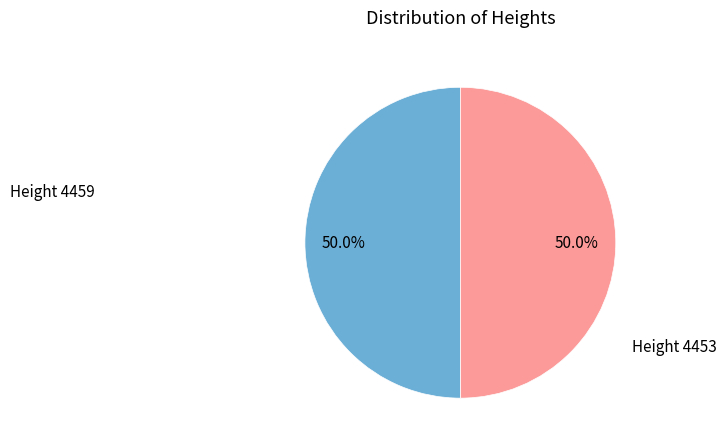

What is the ratio of the value at Height 4453 to the value at Height 4459?

1.0